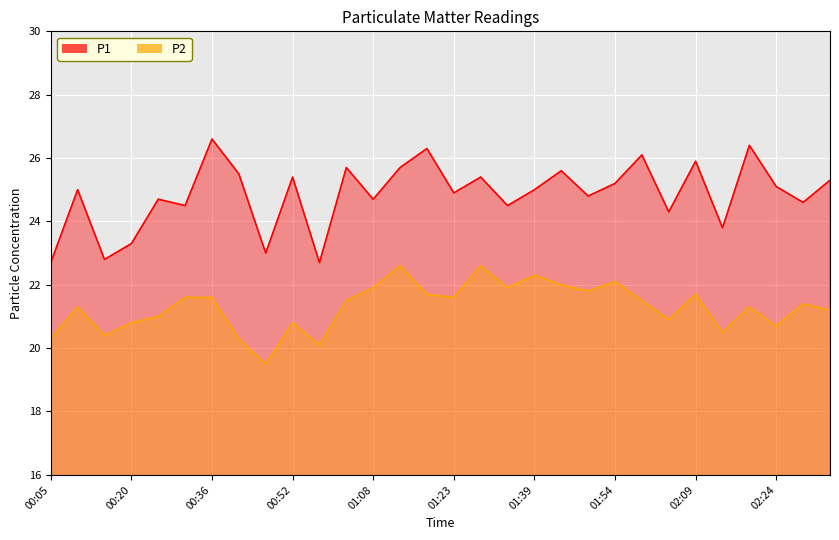

Reading left to right, transcribe all the data shown in this chart.

P1: 00:05=22.7	00:10=25.0	00:15=22.8	00:20=23.3	00:26=24.7	00:31=24.5	00:36=26.6	00:41=25.5	00:46=23.0	00:52=25.4	00:57=22.7	01:02=25.7	01:08=24.7	01:13=25.7	01:18=26.3	01:23=24.9	01:28=25.4	01:34=24.5	01:39=25.0	01:44=25.6	01:49=24.8	01:54=25.2	01:59=26.1	02:04=24.3	02:09=25.9	02:14=23.8	02:19=26.4	02:24=25.1	02:29=24.6	02:34=25.3
P2: 00:05=20.3	00:10=21.3	00:15=20.4	00:20=20.8	00:26=21.0	00:31=21.6	00:36=21.6	00:41=20.3	00:46=19.5	00:52=20.8	00:57=20.1	01:02=21.5	01:08=21.9	01:13=22.6	01:18=21.7	01:23=21.6	01:28=22.6	01:34=21.9	01:39=22.3	01:44=22.0	01:49=21.8	01:54=22.1	01:59=21.5	02:04=20.9	02:09=21.7	02:14=20.5	02:19=21.3	02:24=20.7	02:29=21.4	02:34=21.2